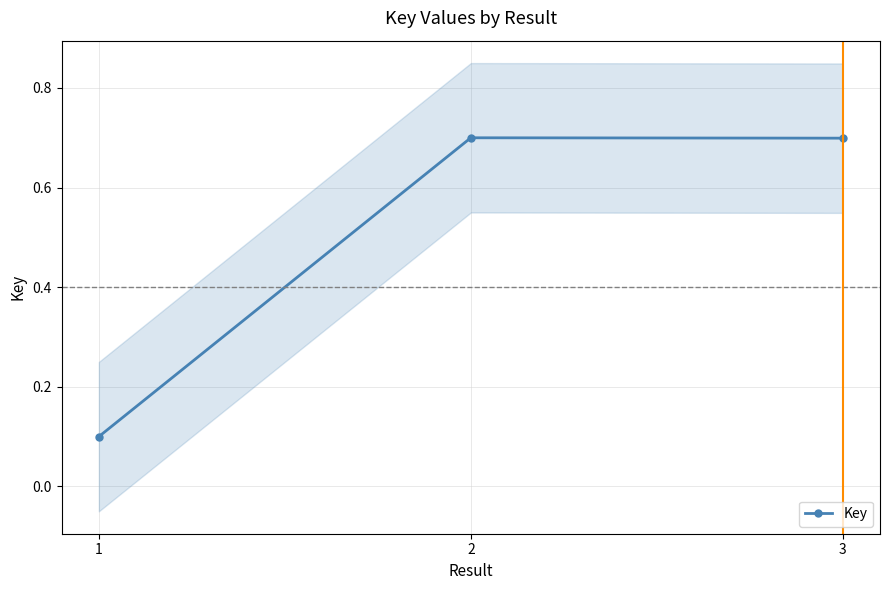

Reading left to right, what are all the values shown in this chart?

1=0.1	2=0.7	3=0.7